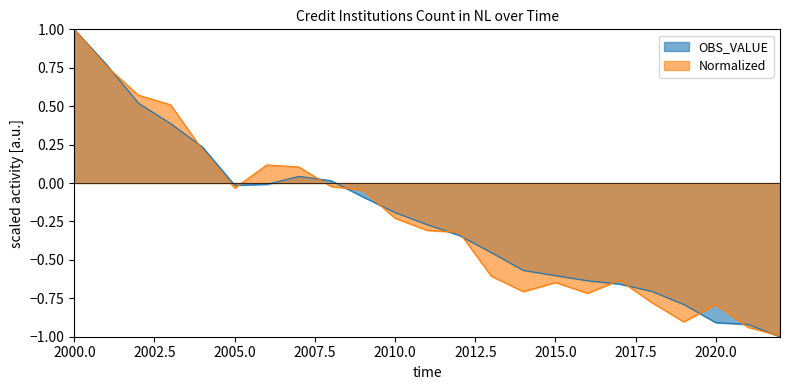

List the labels in order of value, largest first.

2000, 2001, 2002, 2003, 2004, 2007, 2008, 2006, 2005, 2009, 2010, 2011, 2012, 2013, 2014, 2015, 2016, 2017, 2018, 2019, 2020, 2021, 2022